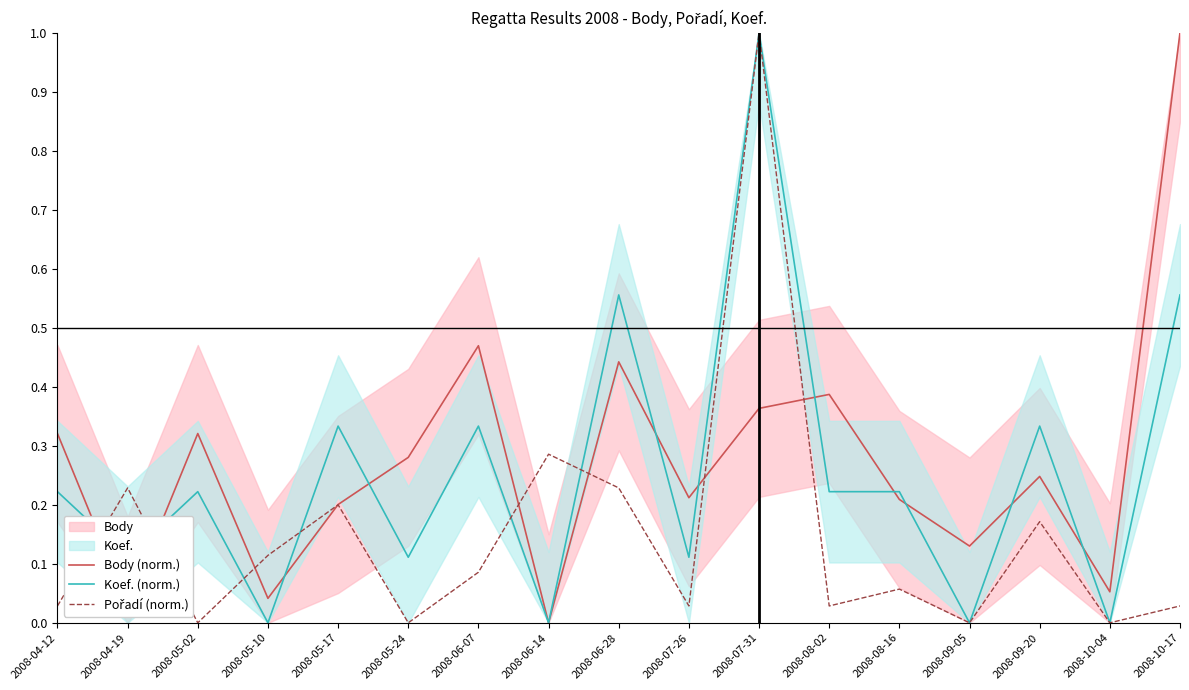

How many intersections are there between Koef. (norm.) and Body (norm.)?

11